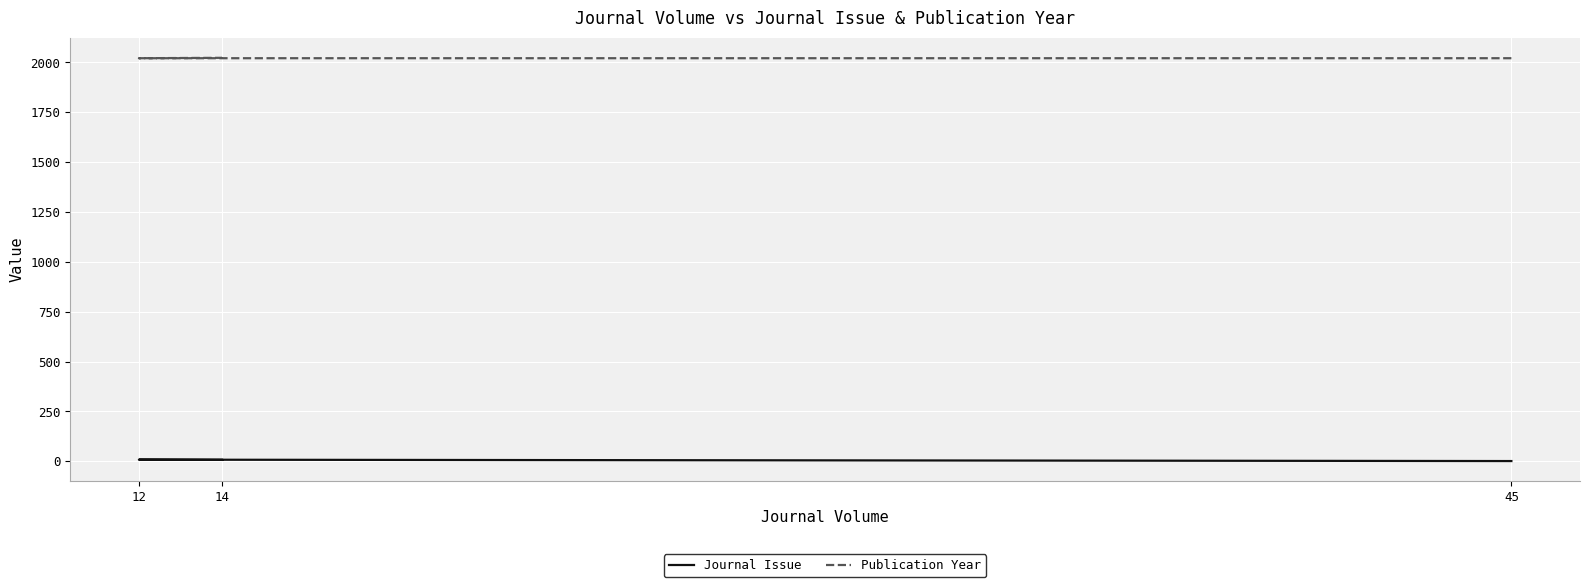

How many lines are shown in the chart?

2